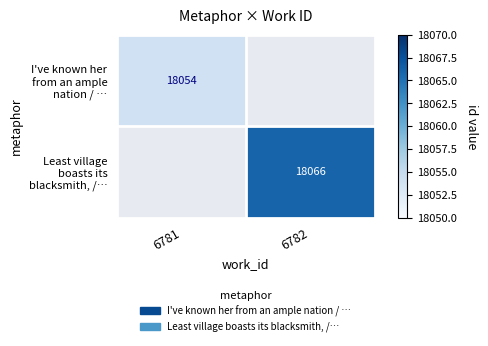

At 6781, list the series in order from smallest to largest.

I've known her from an ample nation / …, Least village boasts its blacksmith, /…